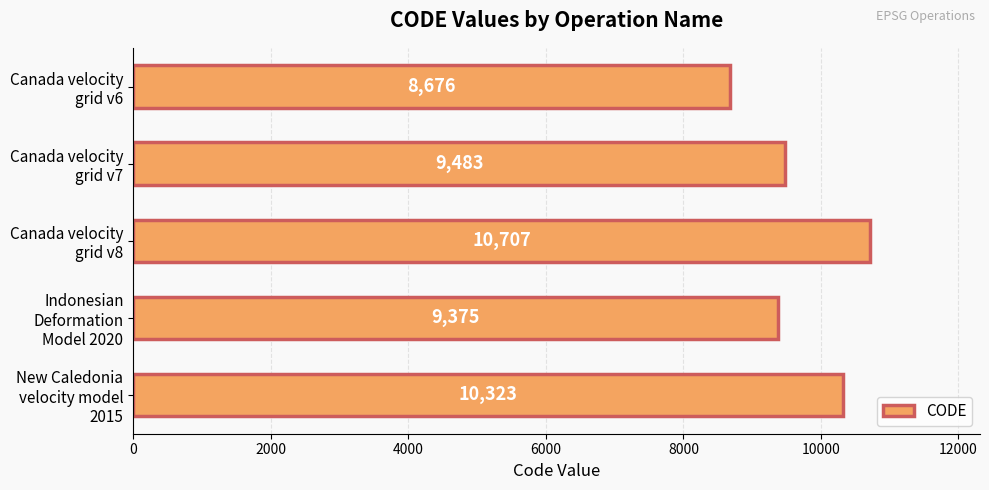

Count the number of data series in this chart.

1